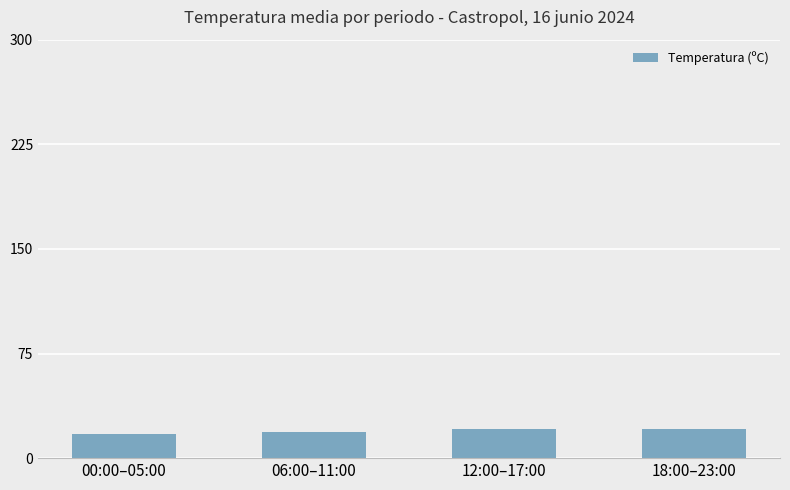

Approximately how many times larger is the value at 00:00–05:00 compared to 18:00–23:00?

0.8